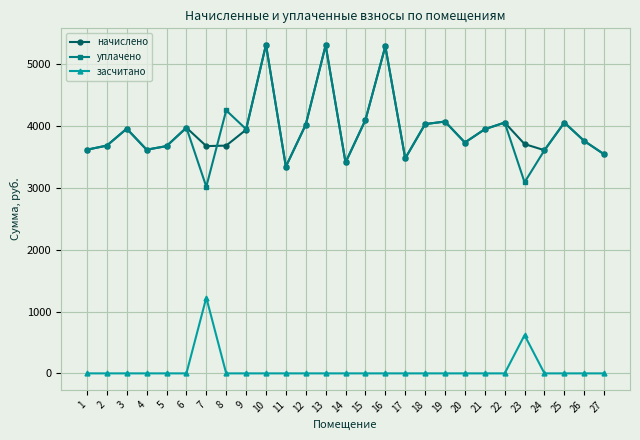

Is the value of начислено at 8 greater than the value of уплачено at 21?

No